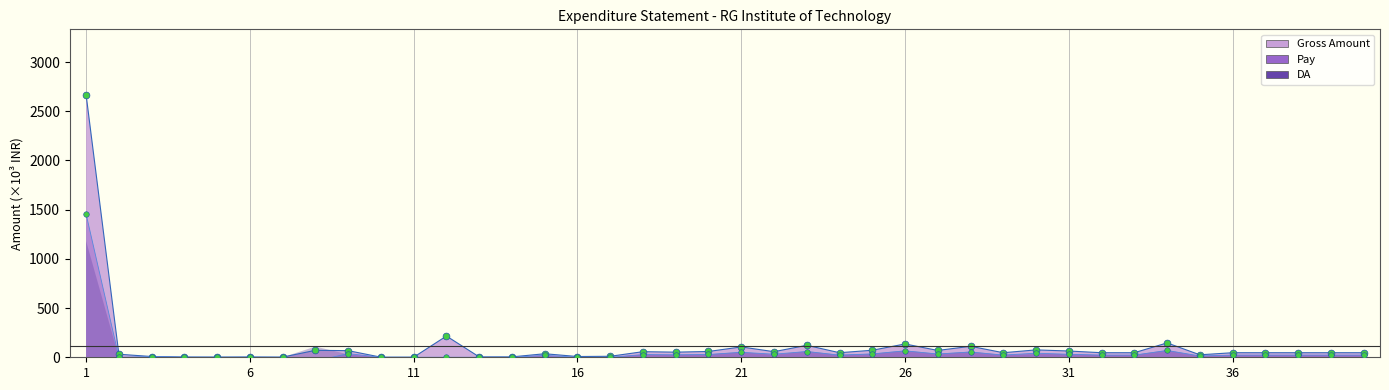

What is the total value across all series at 30?

191.6